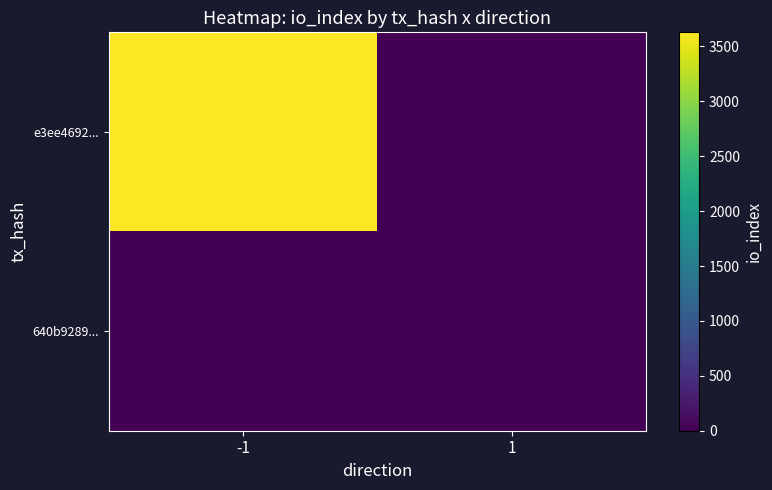

Which category has the lowest value across all series?

1